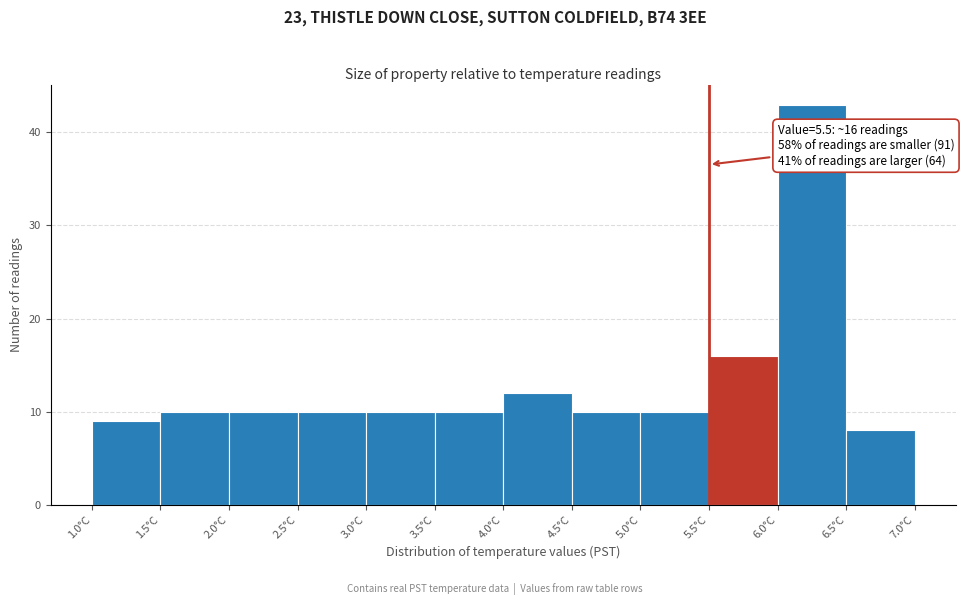

Which range on the x-axis has the tallest bar?

6.0 to 6.5